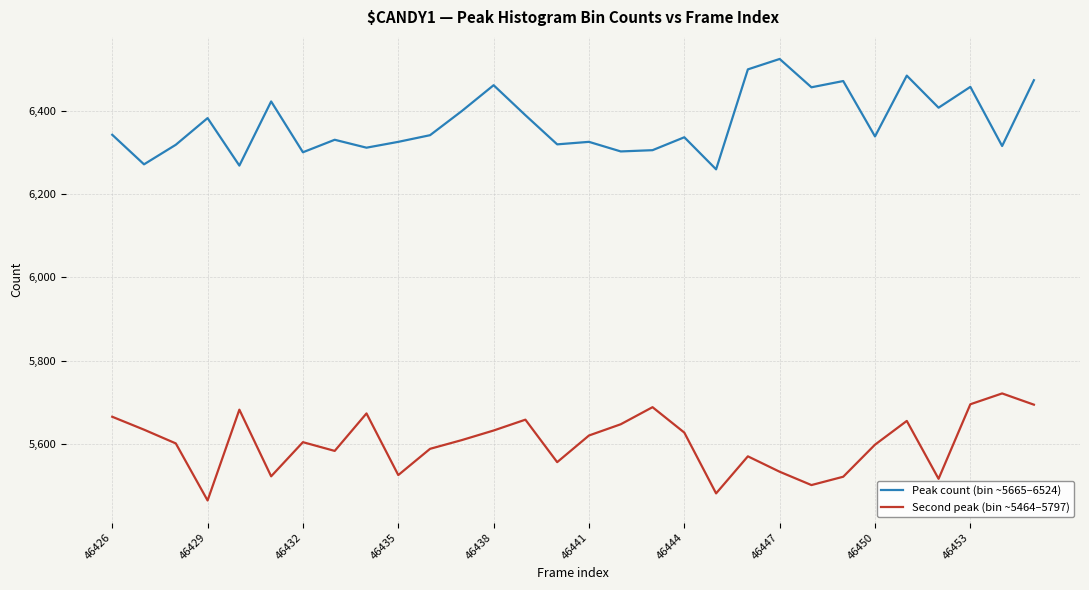

What is the average value of the Peak count (bin ~5665–6524) series?

6371